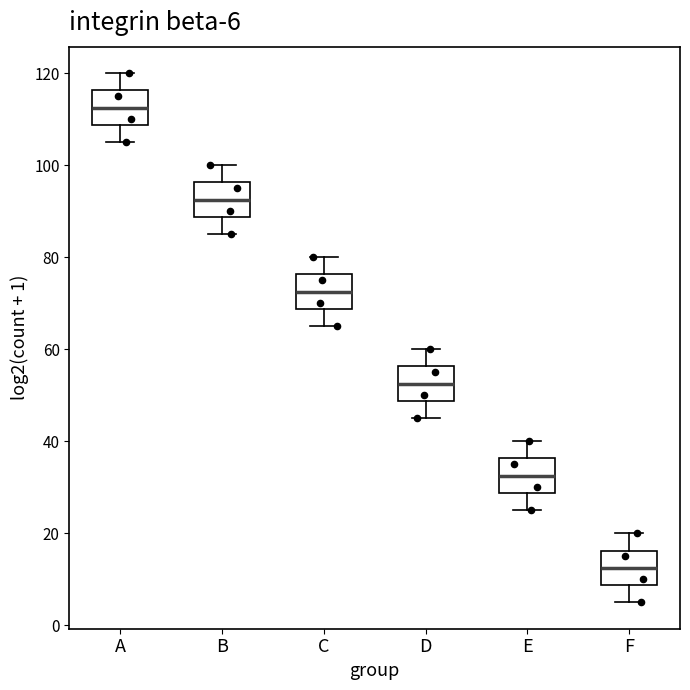

Which box has the lowest median line?

F